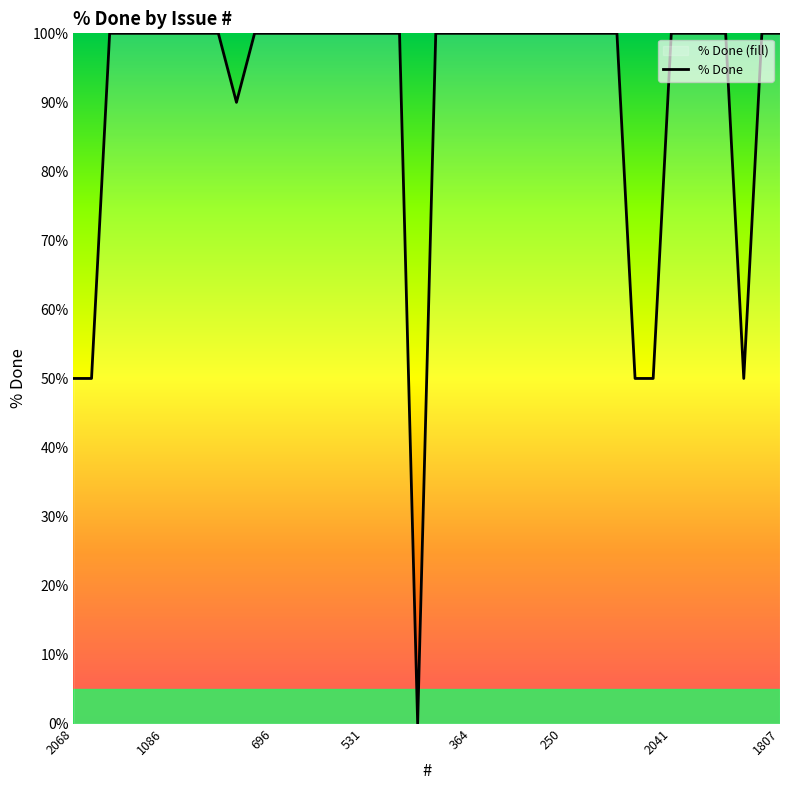

The value at 321 is 153. True or false?

False